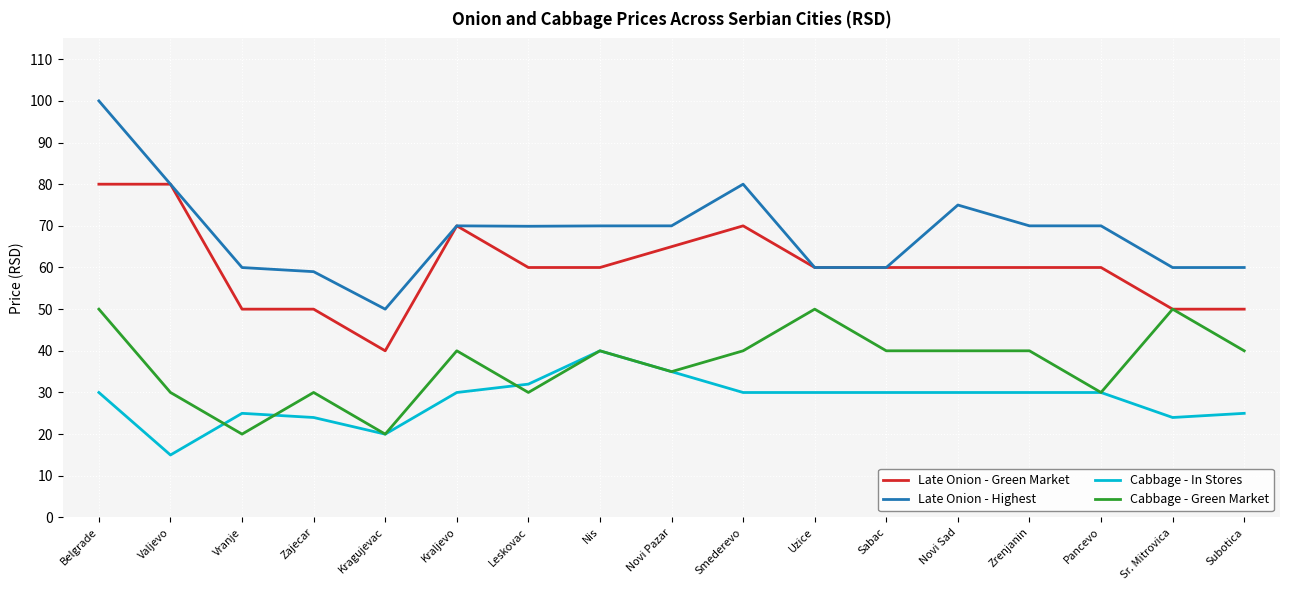

What is the sum of the Cabbage - Green Market values at Sr. Mitrovica and Zajecar?

80.0